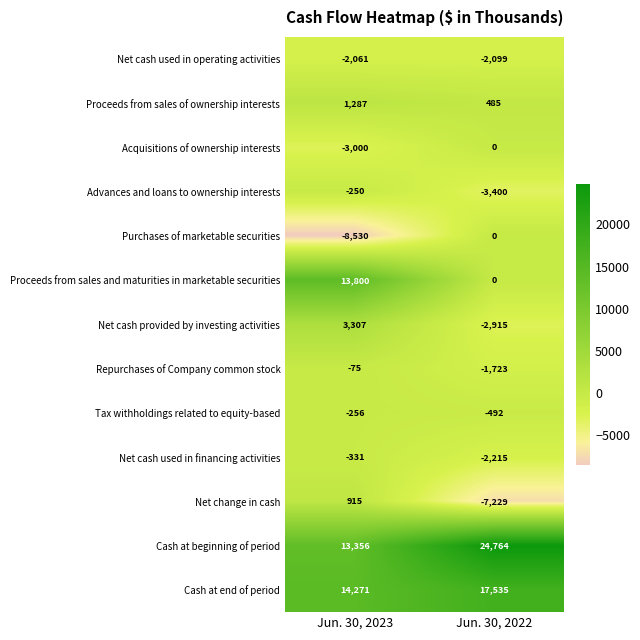

What is the sum of all Advances and loans to ownership interests values?

-3650